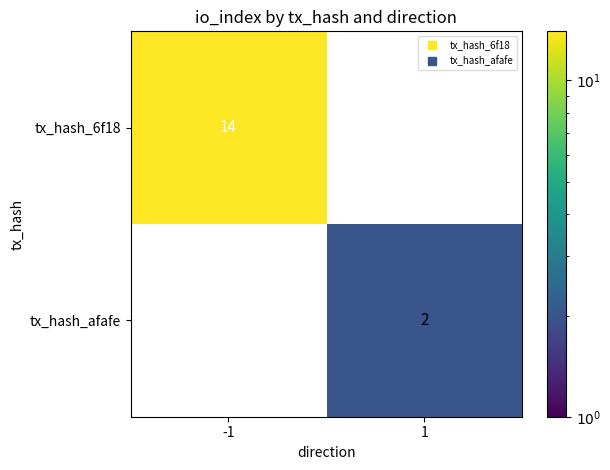

Count the number of categories in the chart.

2